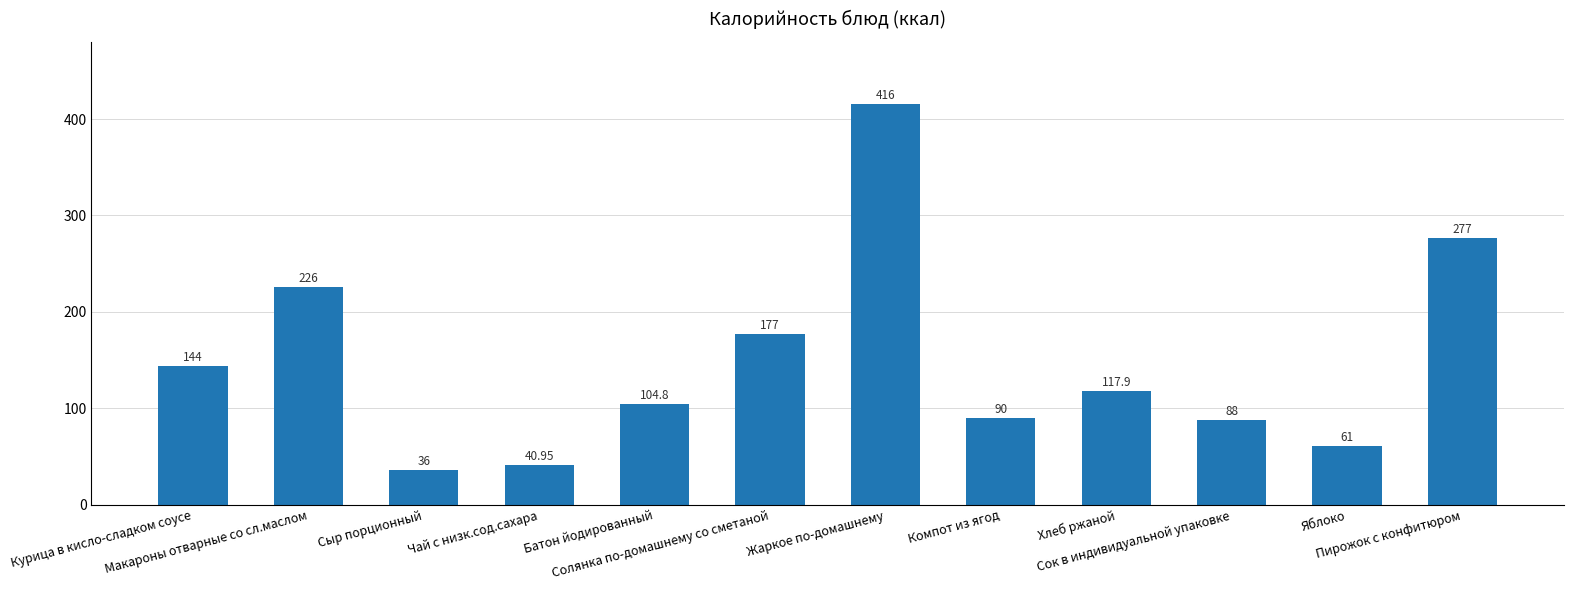

Rank the categories by value from lowest to highest.

Сыр порционный, Чай с низк.сод.сахара, Яблоко, Сок в индивидуальной упаковке, Компот из ягод, Батон йодированный, Хлеб ржаной, Курица в кисло-сладком соусе, Солянка по-домашнему со сметаной, Макароны отварные со сл.маслом, Пирожок с конфитюром, Жаркое по-домашнему